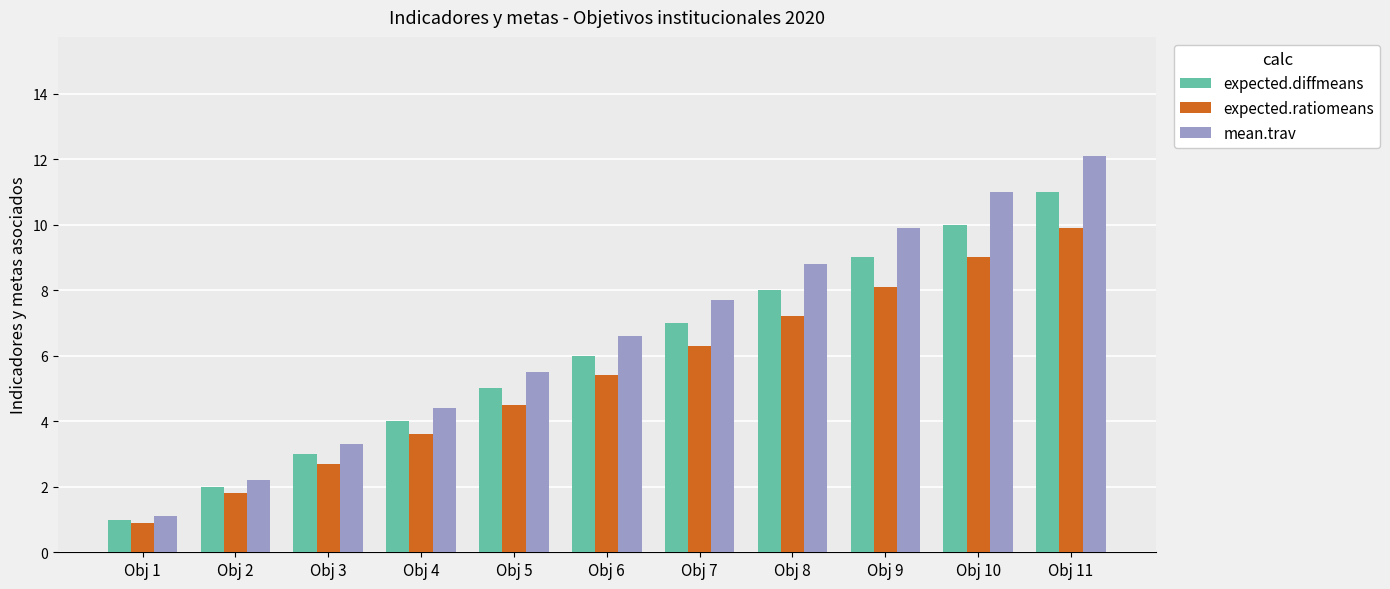

The expected.ratiomeans series shows 6.3 at Obj 7. True or false?

True